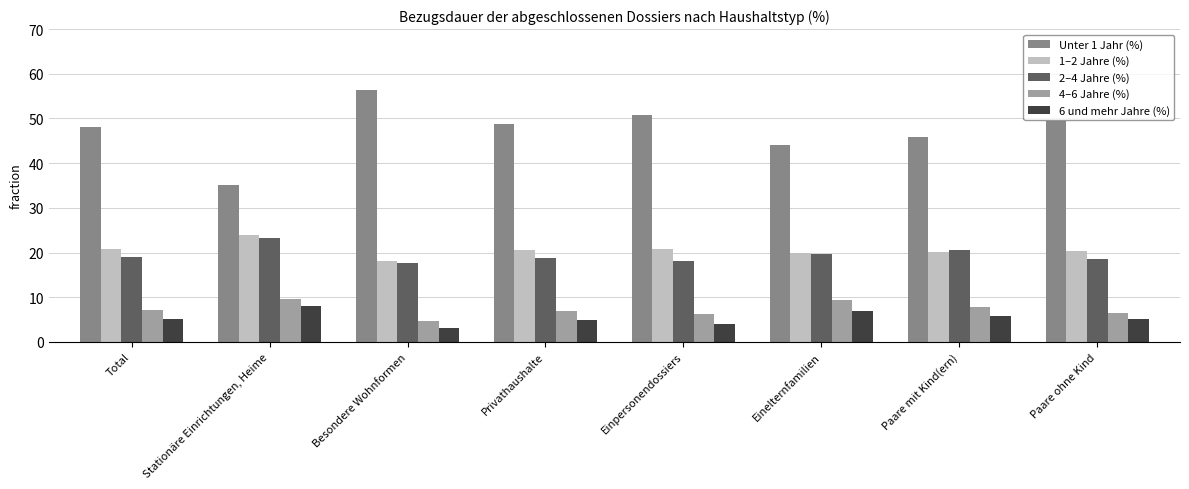

At which category does the chart reach its peak across all series?

Besondere Wohnformen